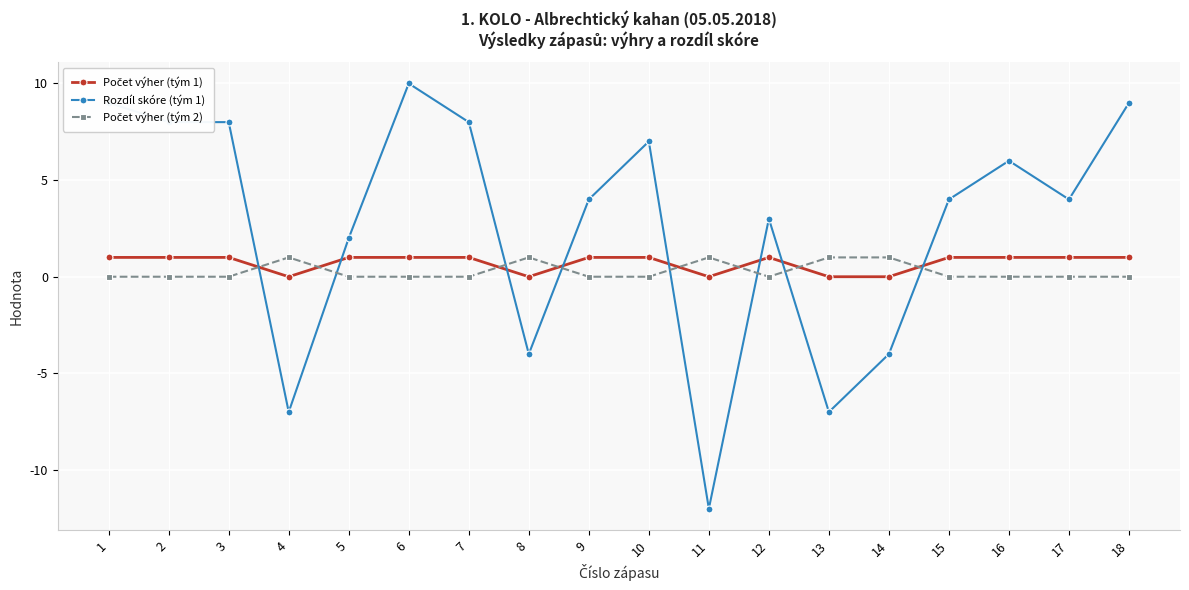

What is the difference between the Rozdíl skóre (tým 1) values at 7 and 10?

1